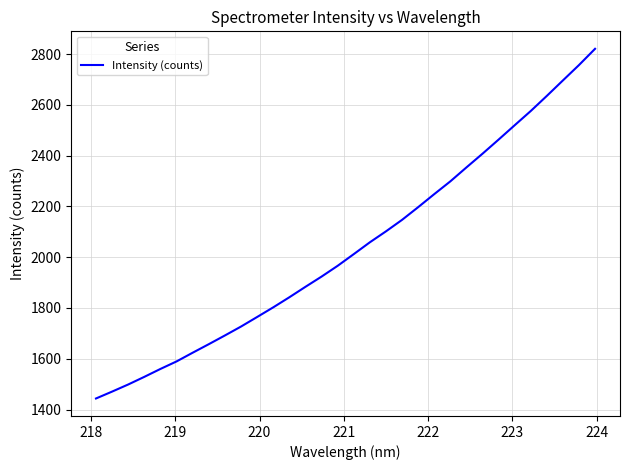

What is the smallest value displayed?

1443.6